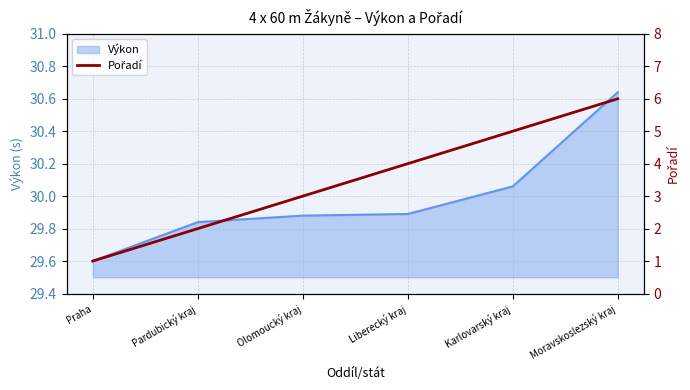

How many data points are less than 4?

3